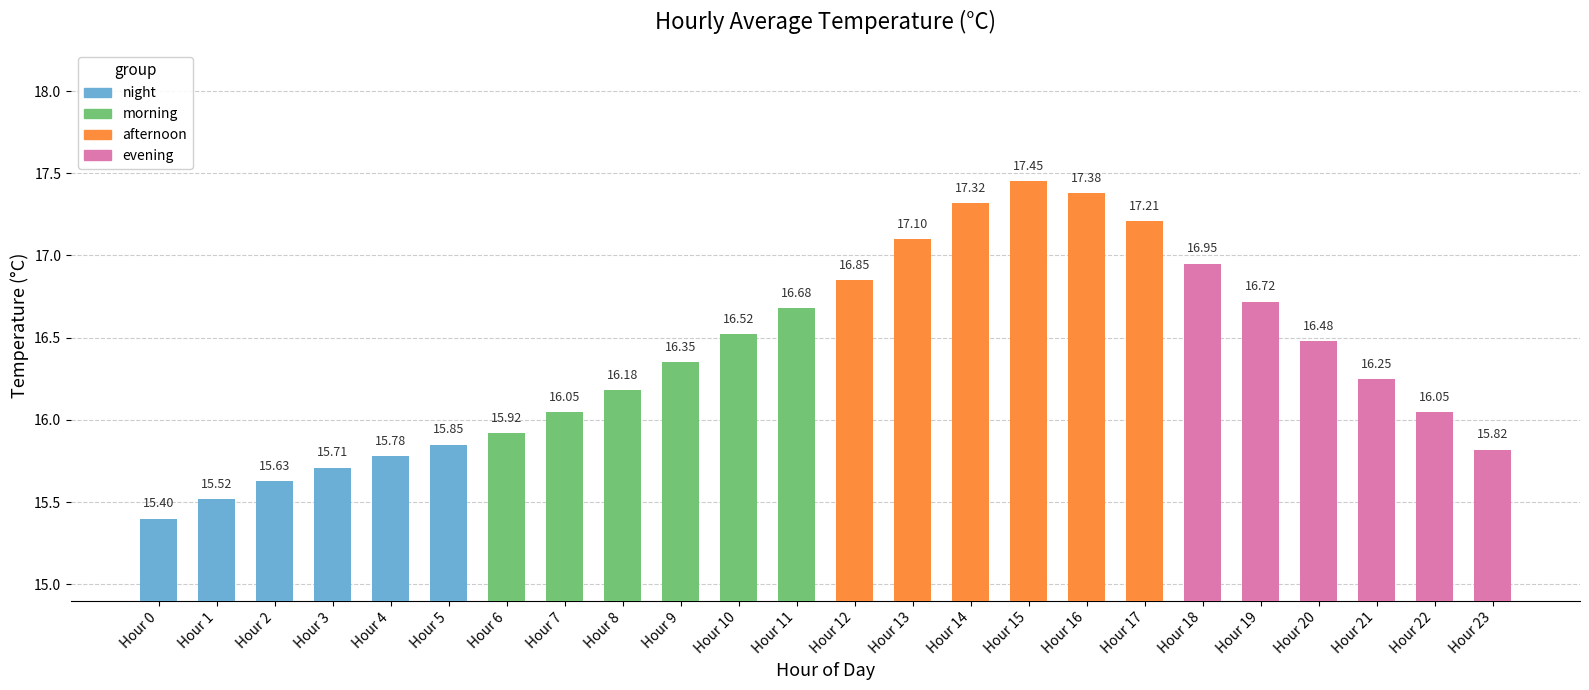

What is the ratio of the value at Hour 14 to the value at Hour 5?

1.1